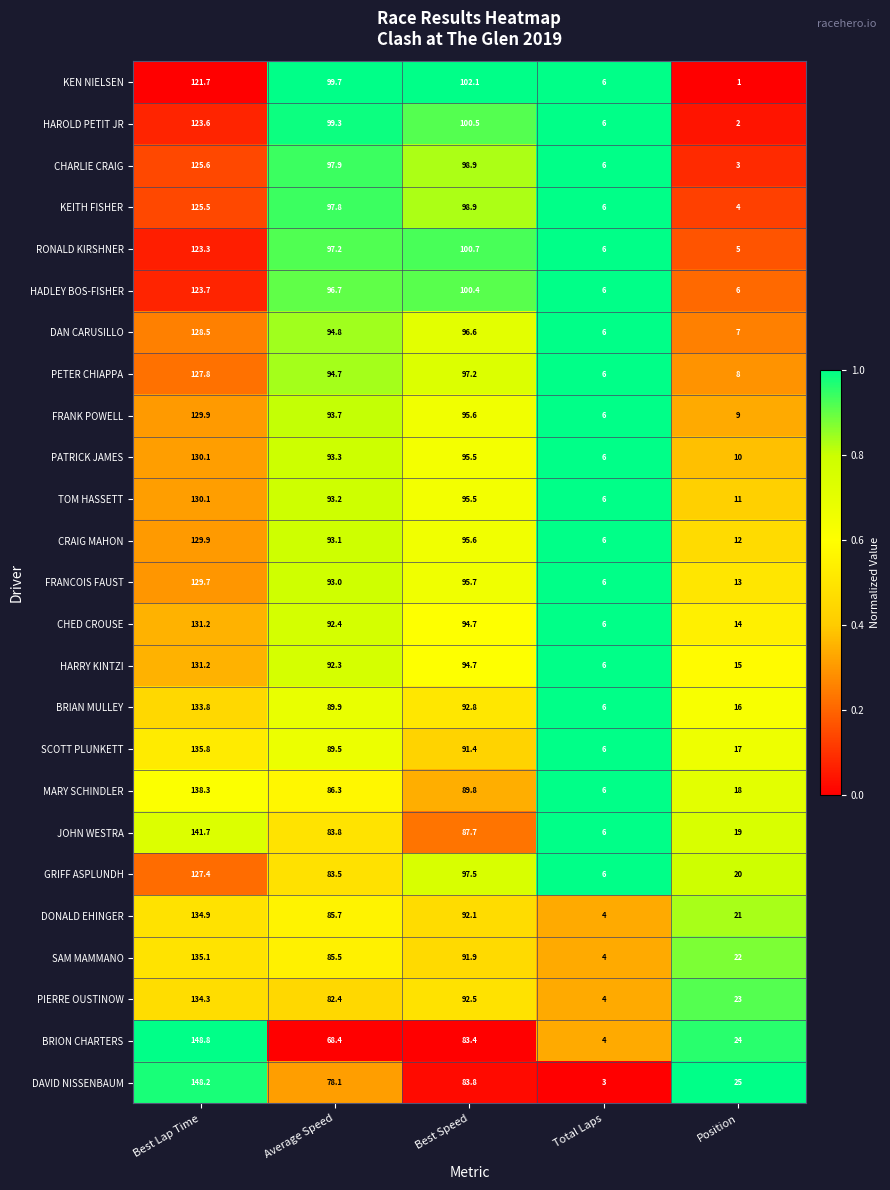

Which series has the largest total across all categories?

SCOTT PLUNKETT